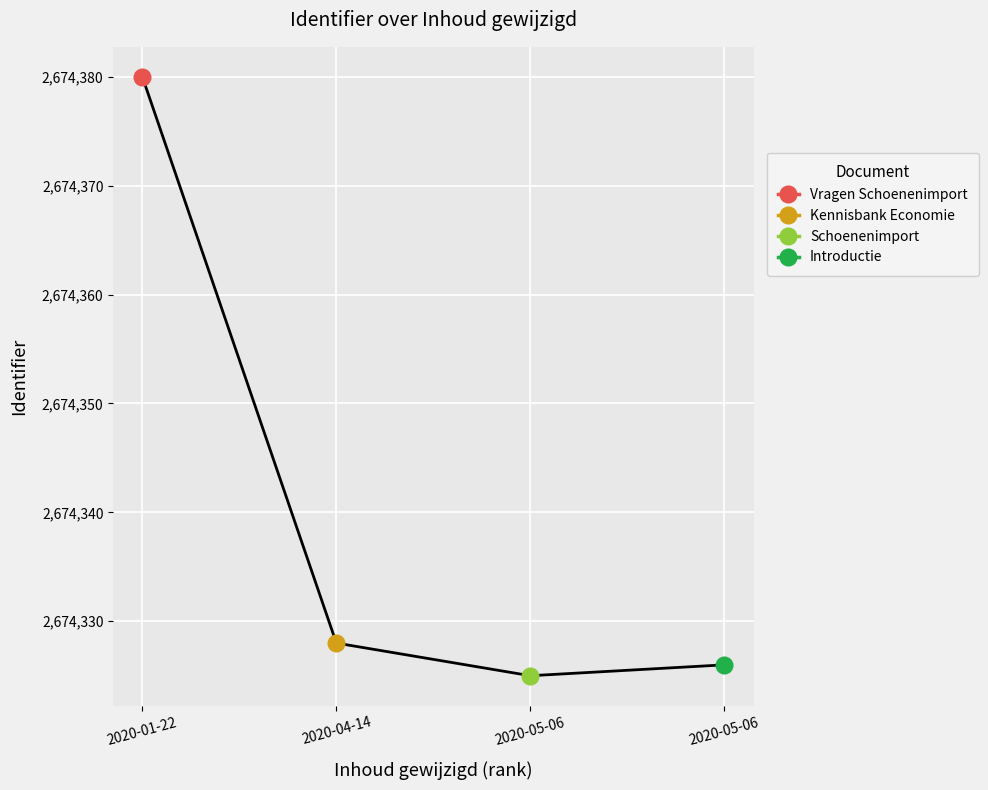

List the labels in order of value, smallest first.

2020-05-06, 2020-05-06, 2020-04-14, 2020-01-22